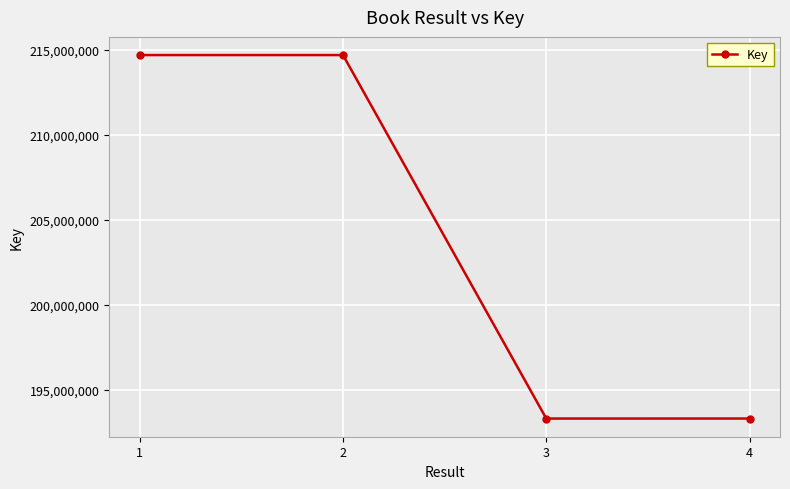

How many data points does each series have?

4